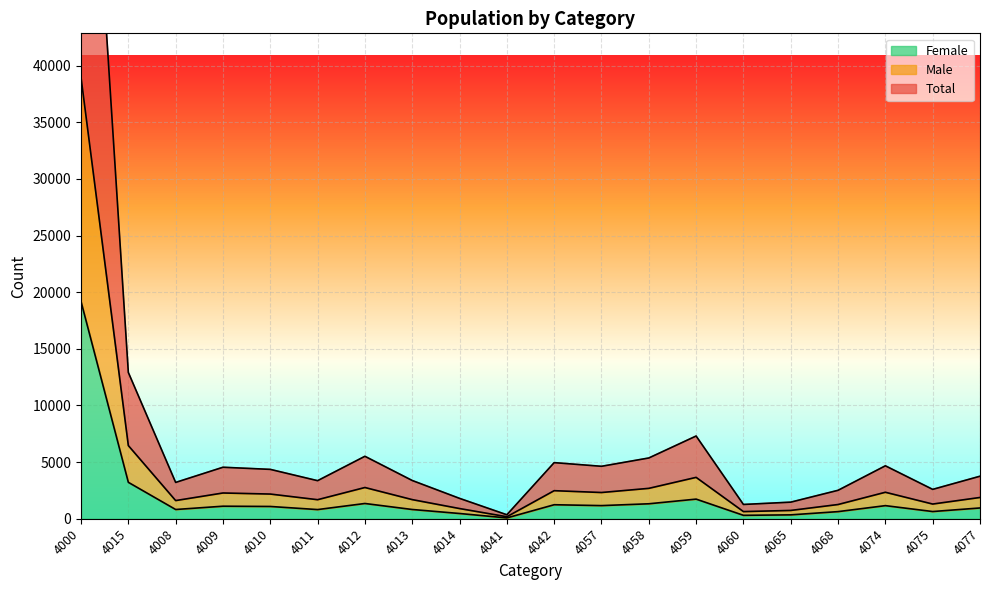

True or false: Total has a value of 1680 at 4011.

True